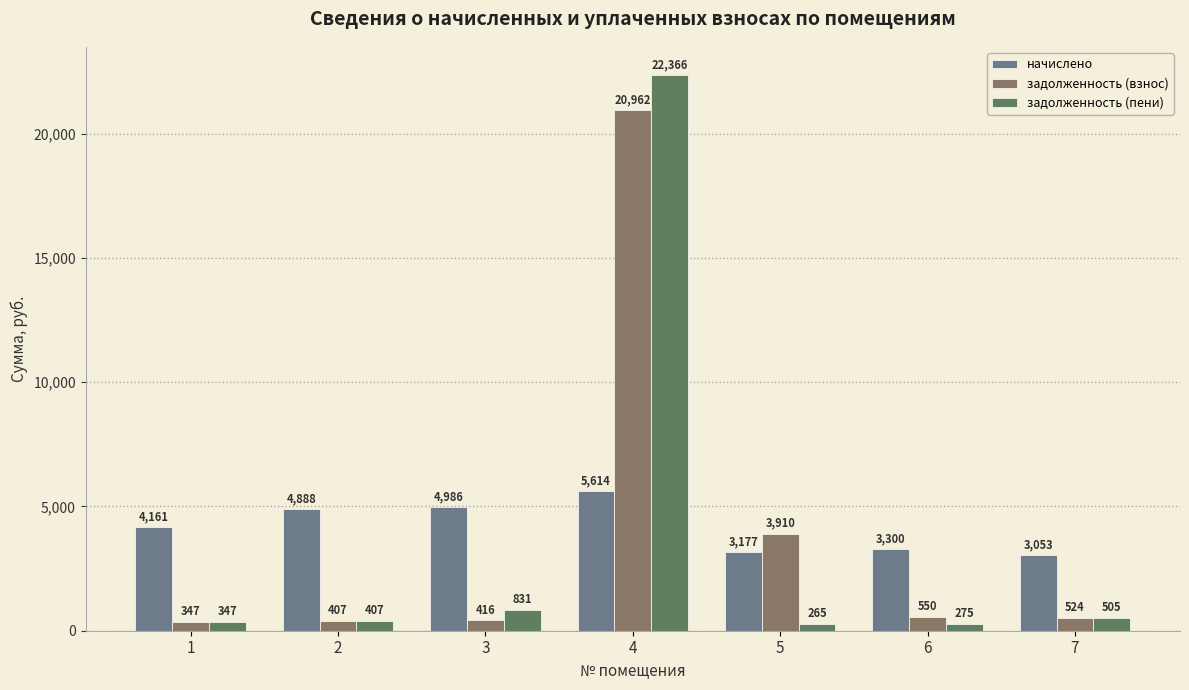

What is the sum of the задолженность (пени) values at 3 and 6?

1106.0